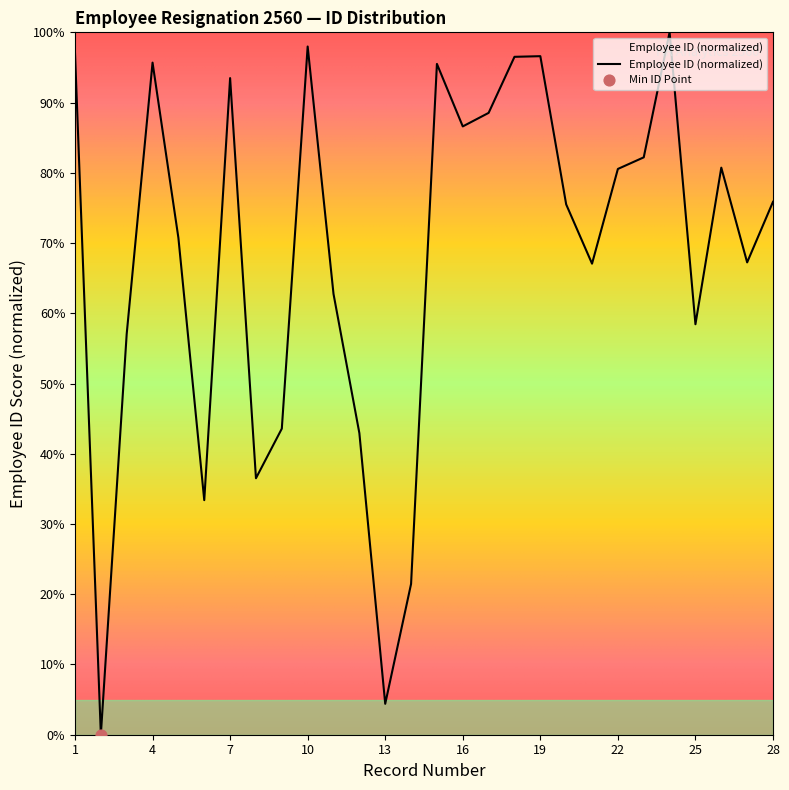

What is the greatest value displayed?

100.0